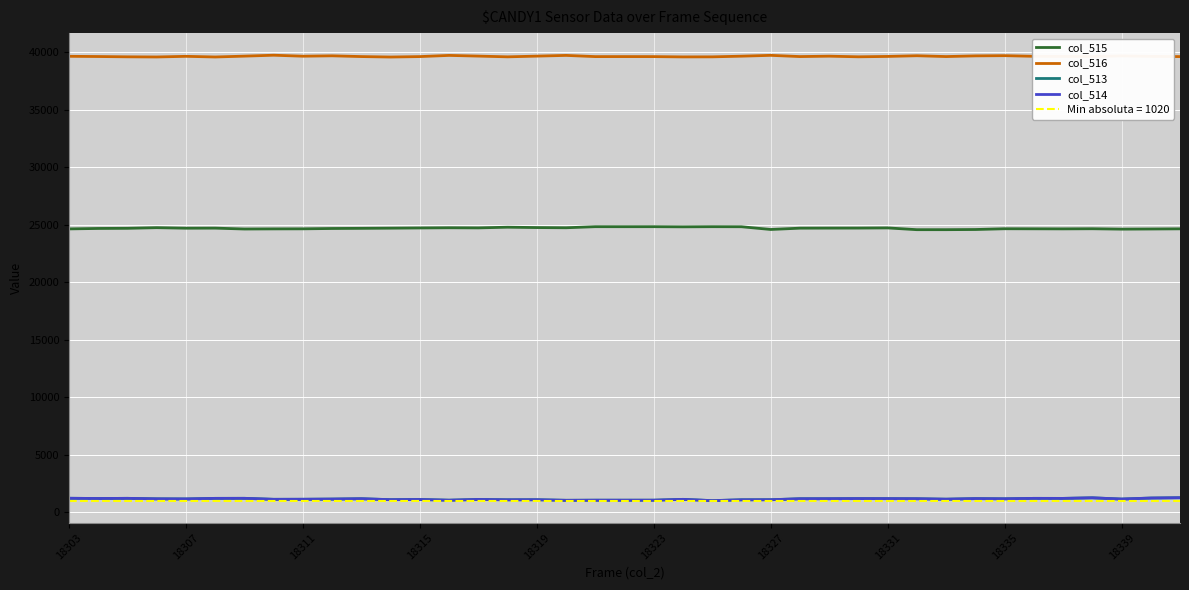

How many lines are shown in the chart?

4